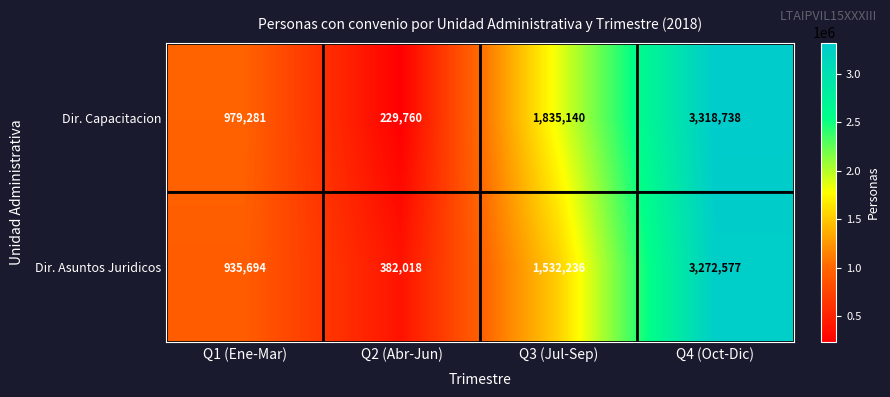

What is the average value of the Dir. Asuntos Juridicos series?

1530631